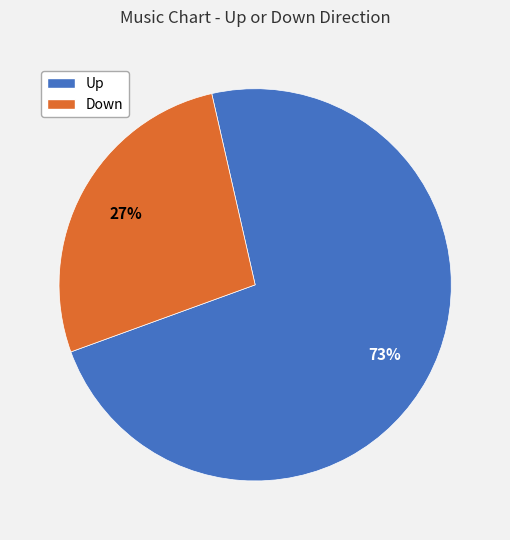

Which slice represents more than half of the pie?

Up